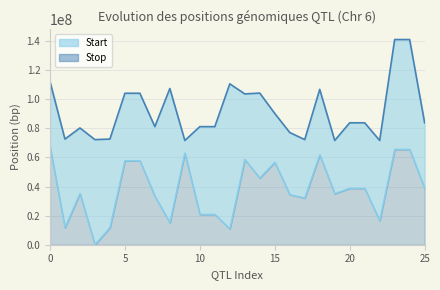

How many data points in Start are above 38783989?

10